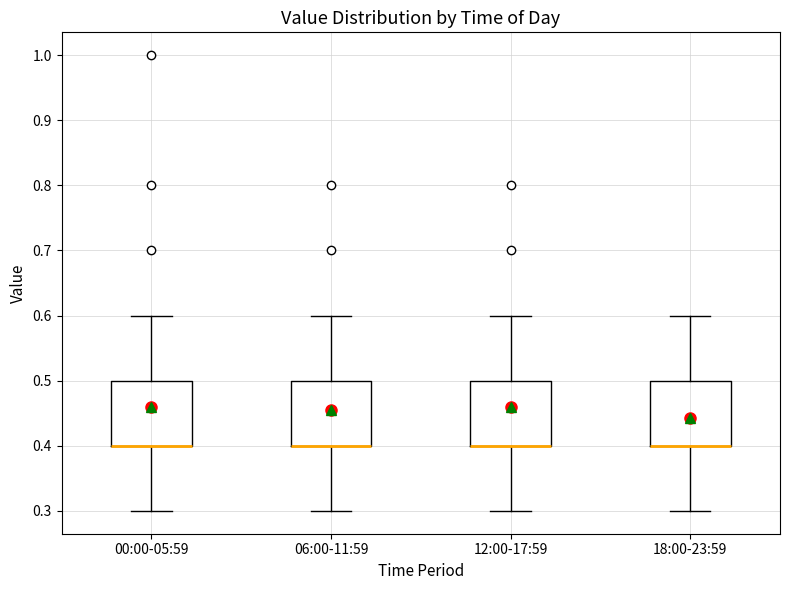

Where does the upper whisker of the box for 00:00-05:59 end on the y-axis? The values are not printed on the chart, so give them approximately, as read against the axis.

0.6